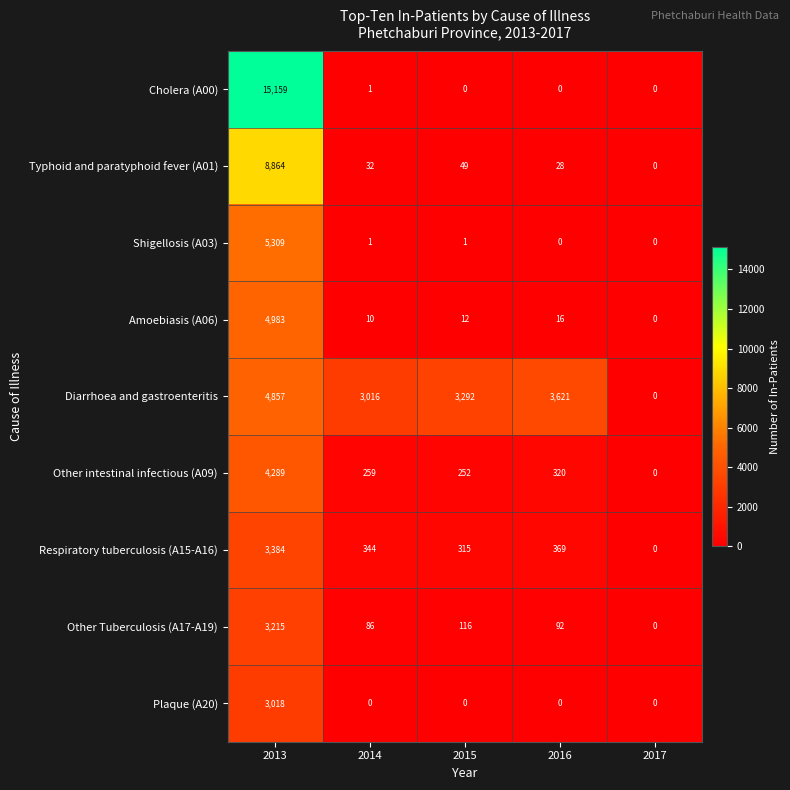

What is the spread (max minus min) of values at 2016?

3621